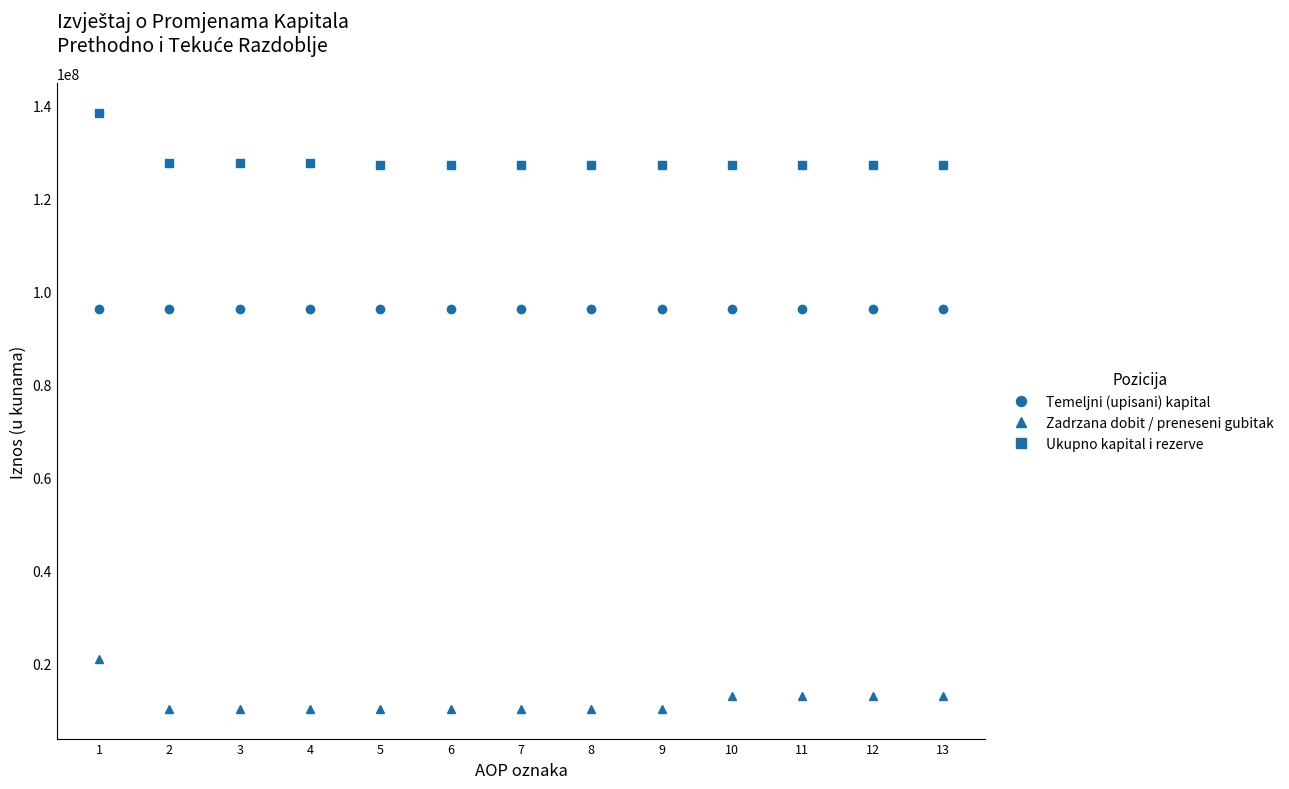

True or false: Temeljni (upisani) kapital and Ukupno kapital i rezerve cross at least once.

False